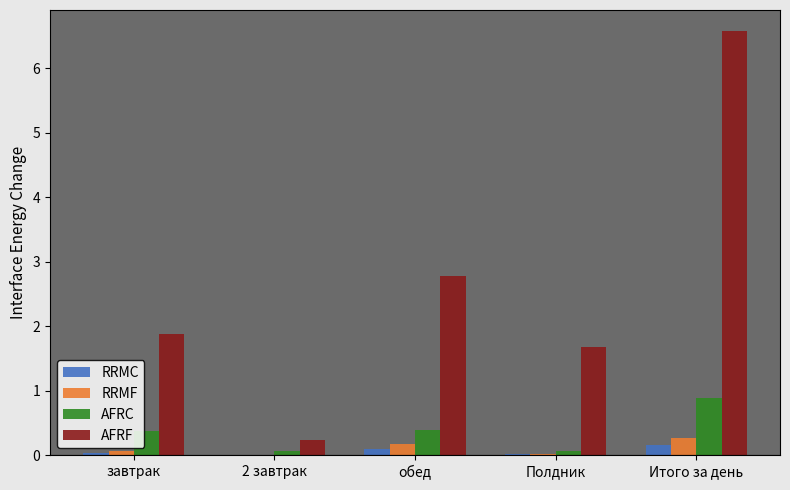

What is the sum of all AFRC values?

1.8